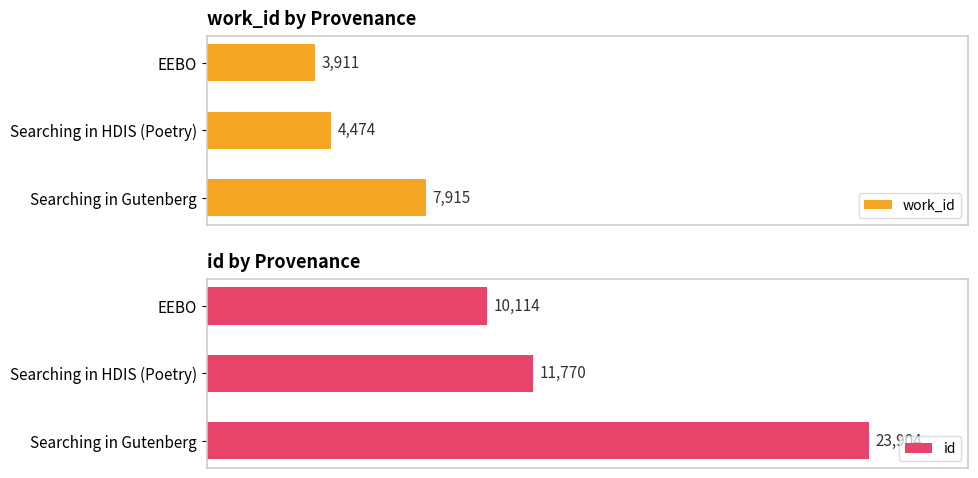

What is the value of the id bar at the 1st from the left?

10114